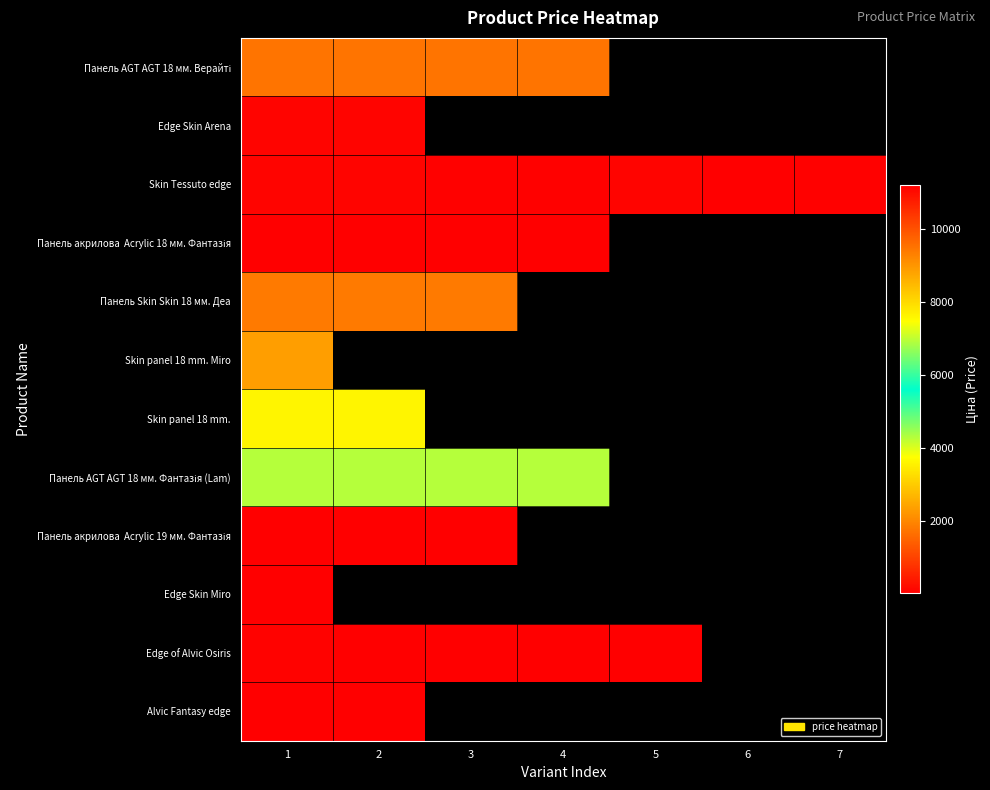

Which label corresponds to the smallest value in the chart?

4